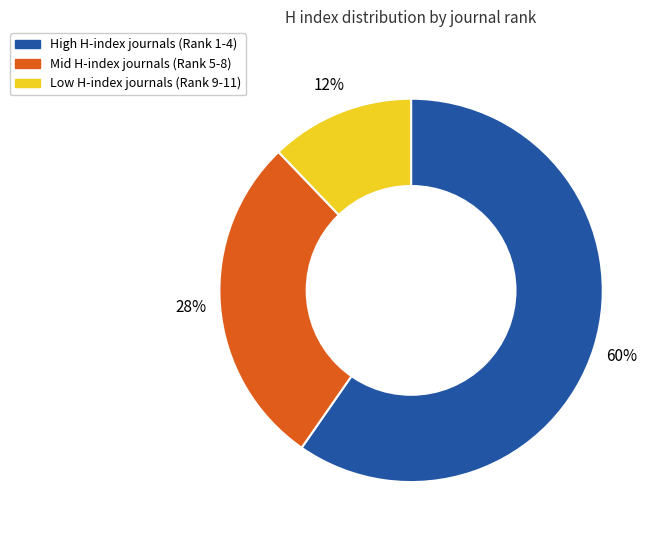

The High H-index journals (Rank 1-4) slice represents 65% of the pie. True or false?

False